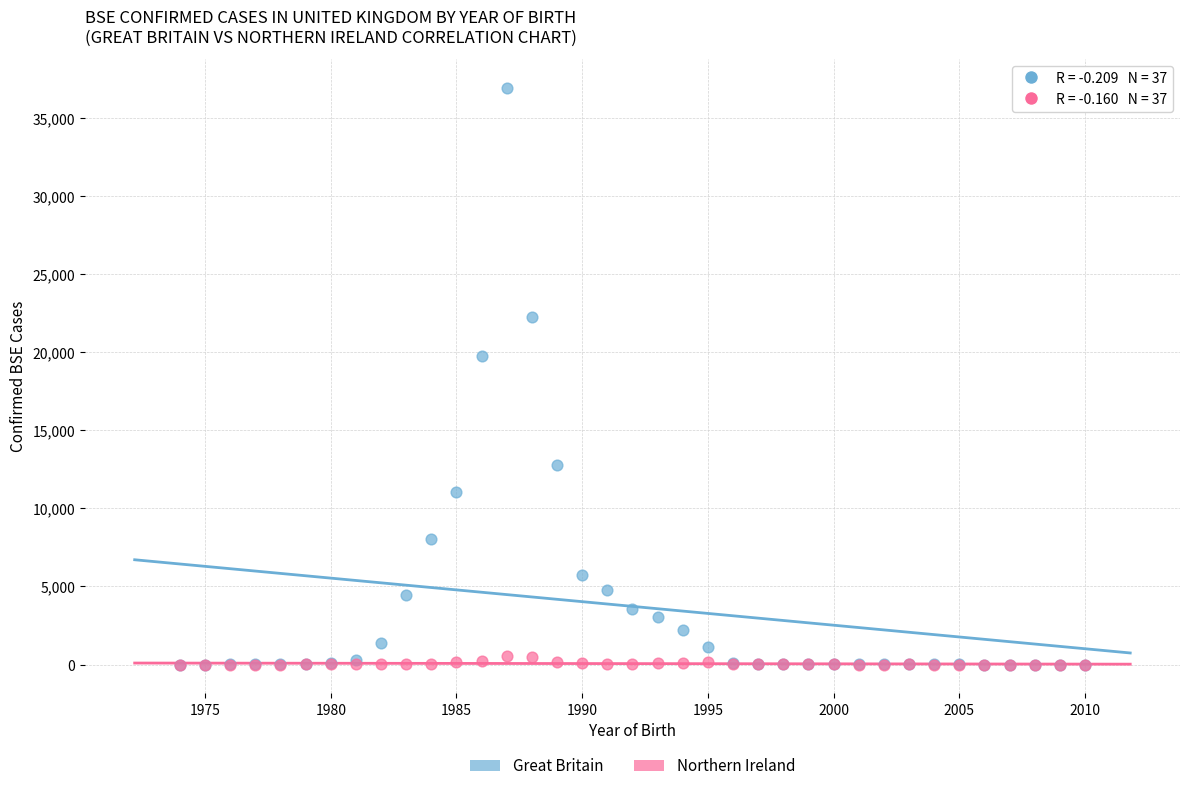

Across all series, what Y value is closest to 18469?

19755